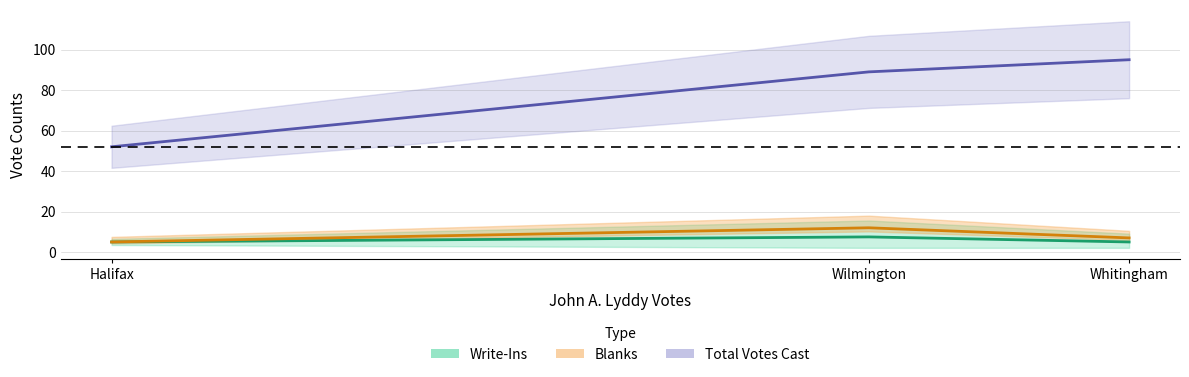

What is the total value across all series at Whitingham?

105